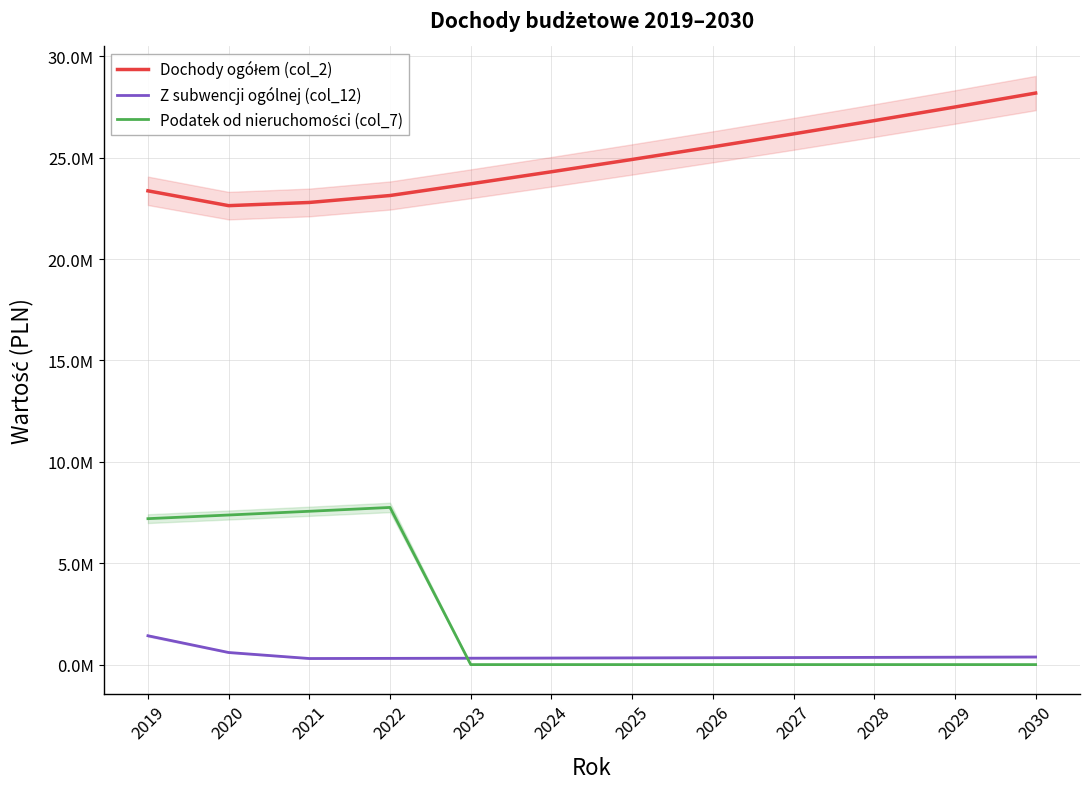

Which has a higher value, 2029 or 2030?

2030